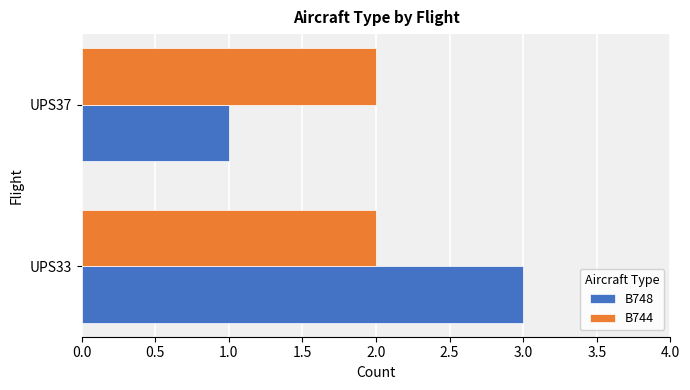

Rank the series by their maximum value, from lowest to highest.

B744, B748